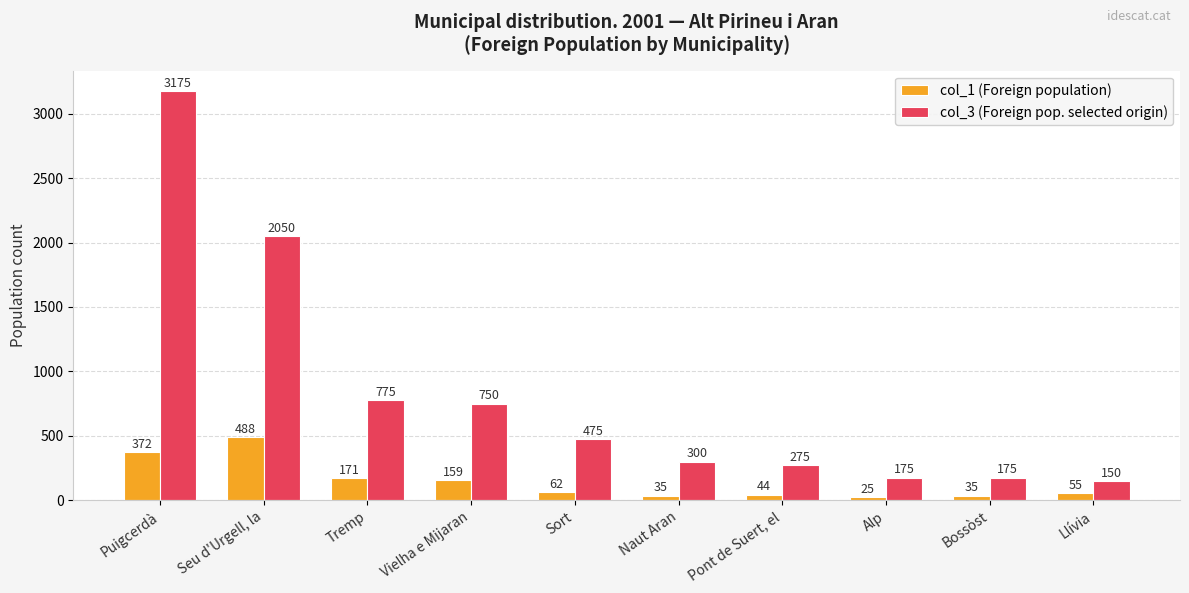

What is the total value across all series at Alp?

200